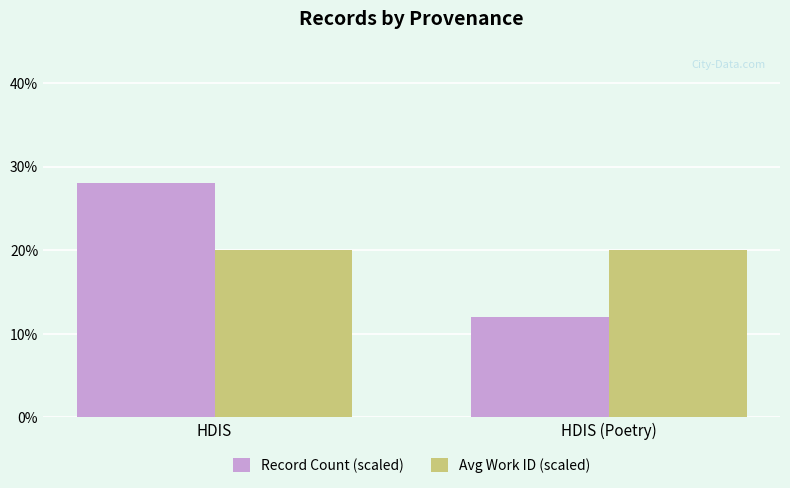

Between HDIS and HDIS (Poetry), which series saw the biggest shift?

Record Count (scaled)